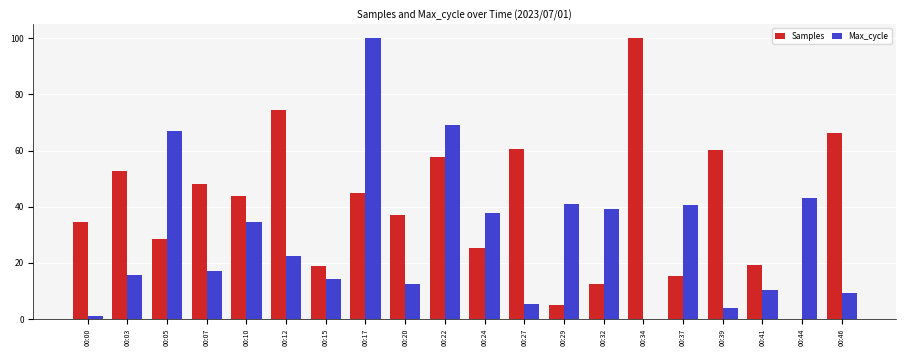

What is the greatest value displayed?

100.0